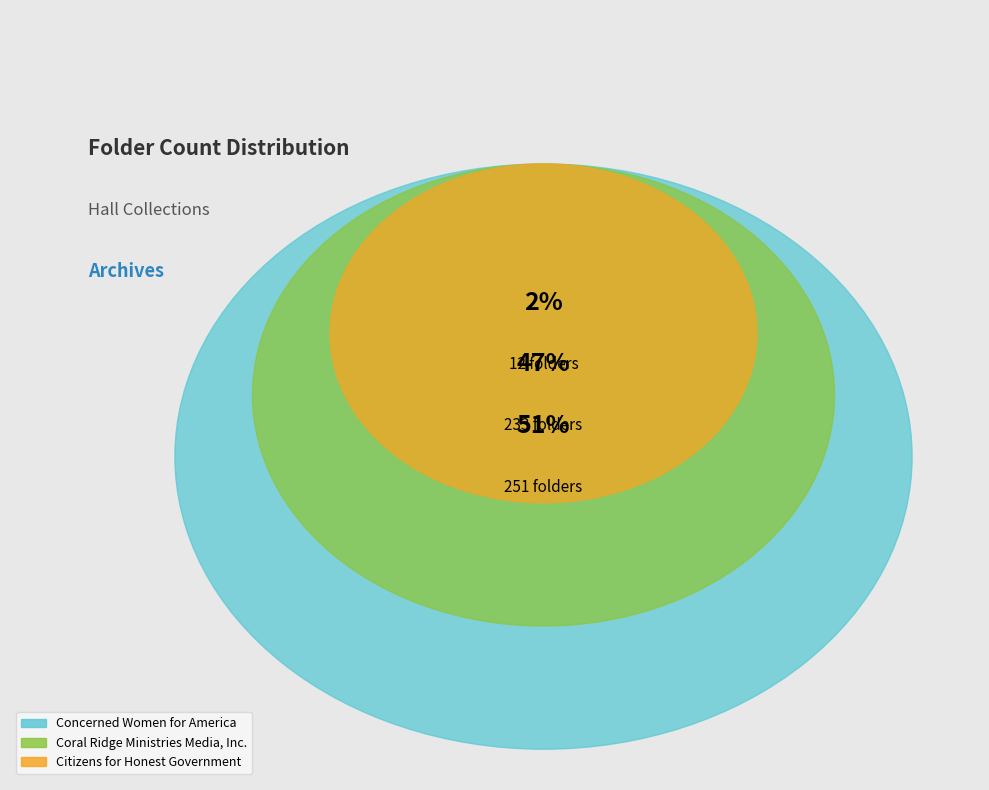

To the nearest percent, what percentage of the pie is Coral Ridge Ministries Media, Inc.?

47%